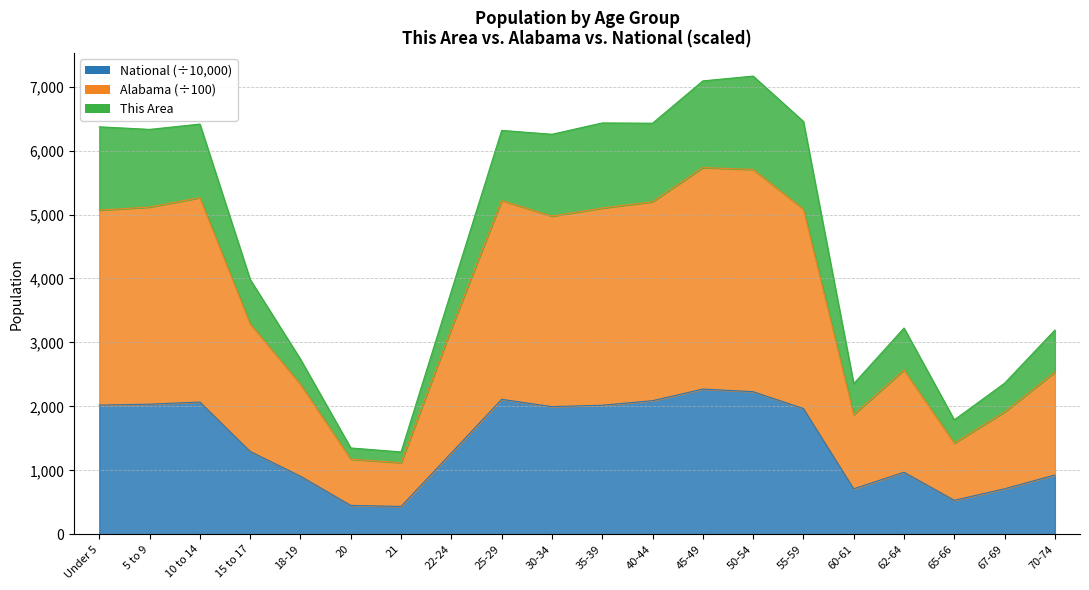

What is the sum of all National values?

29019.1